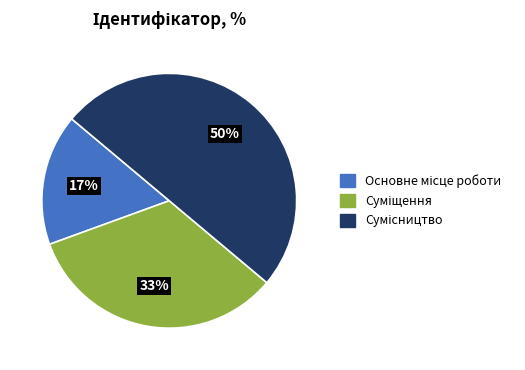

How many slices are in this pie chart?

3